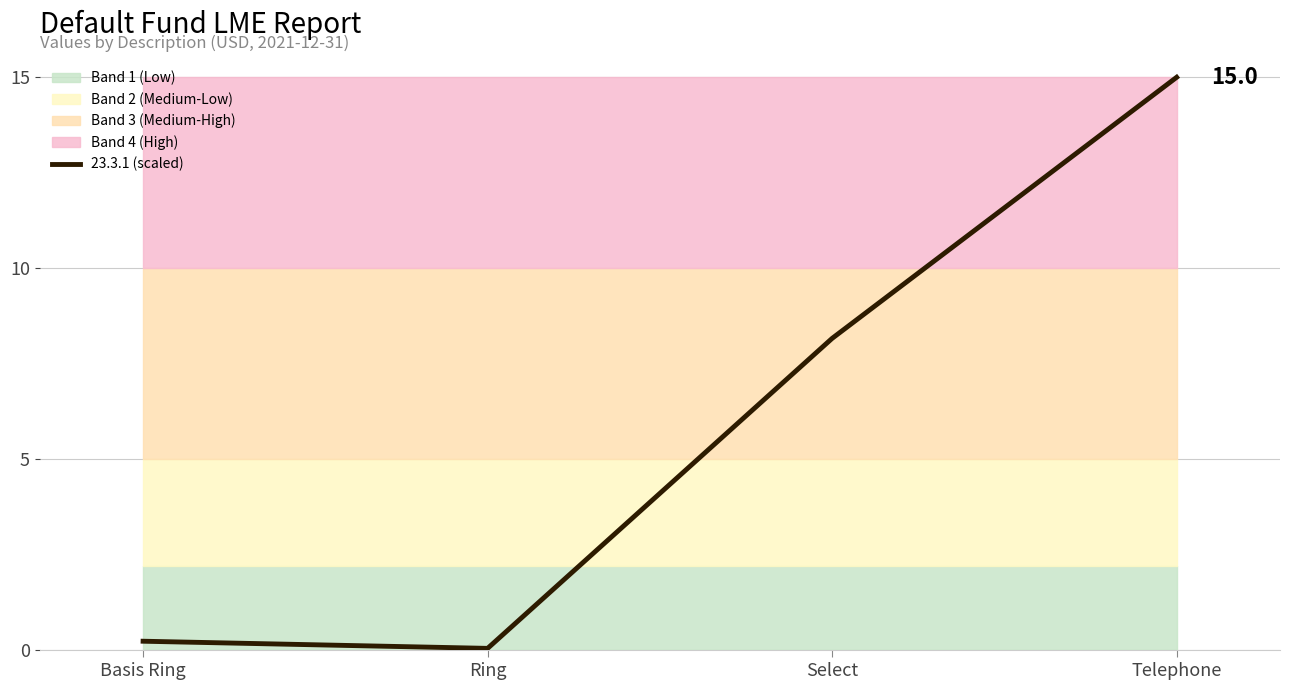

How many interior local valleys (lower than both neighbors) does the data have?

1